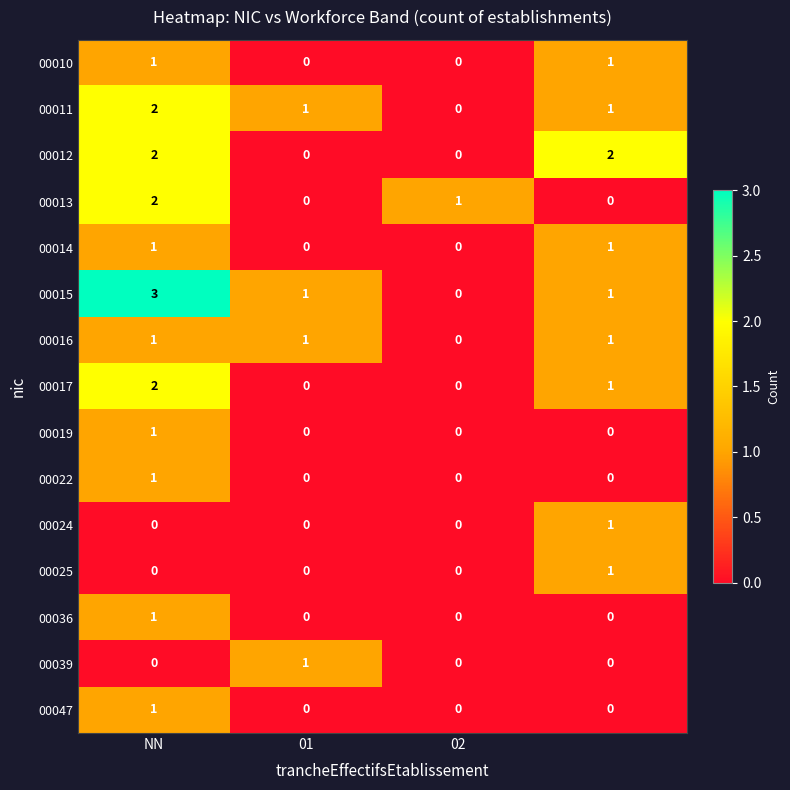

How many series are shown in this chart?

15